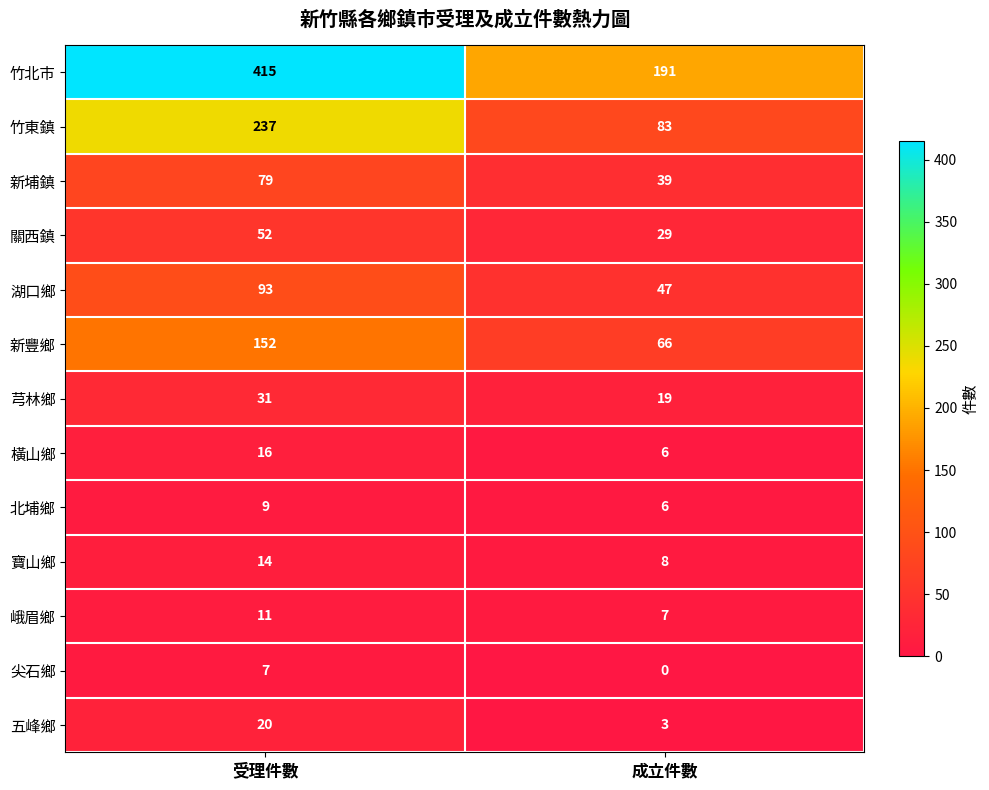

What is the total value across all series at 成立件數?

504